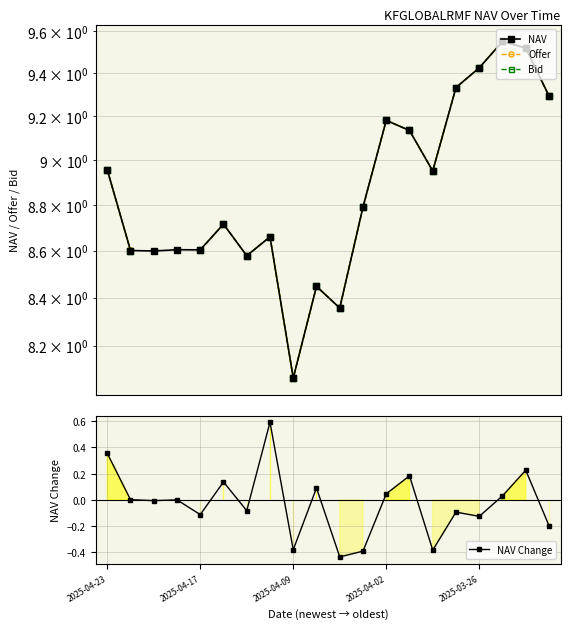

Which has a higher value, 11 or 18?

18